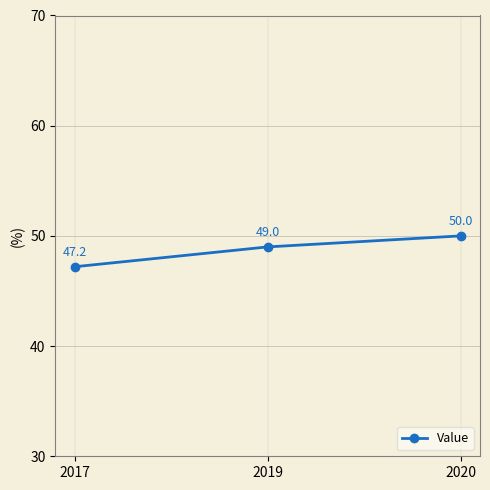

Count the number of data series in this chart.

1